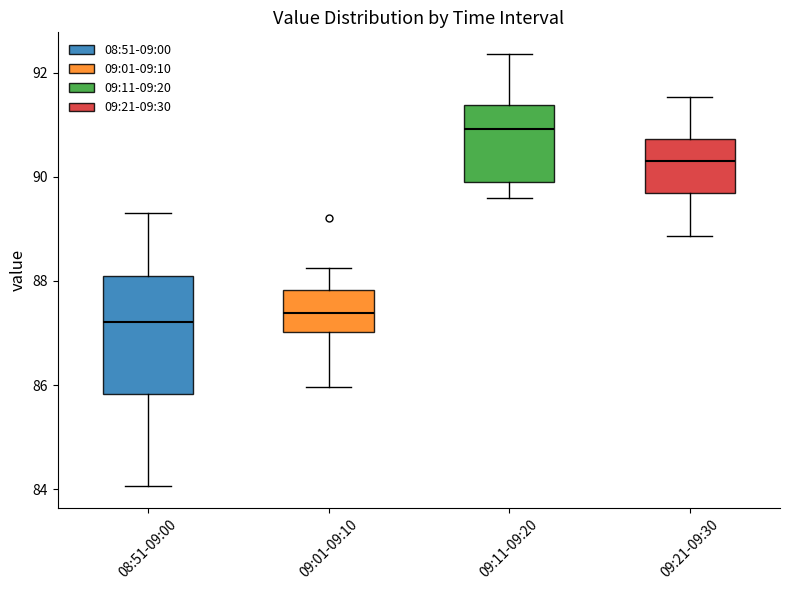

Reading left to right, read every box against the y-axis: the position of its median line, the range the box covers, and the ends of its whiskers. The values are not printed on the chart, so give them approximately, as read against the axis.

08:51-09:00: median 87.2, box 85.8 to 88.2, whiskers 84.0 to 89.4
09:01-09:10: median 87.4, box 87.0 to 87.8, whiskers 86.0 to 88.2
09:11-09:20: median 91.0, box 89.8 to 91.4, whiskers 89.6 to 92.4
09:21-09:30: median 90.4, box 89.6 to 90.8, whiskers 88.8 to 91.6